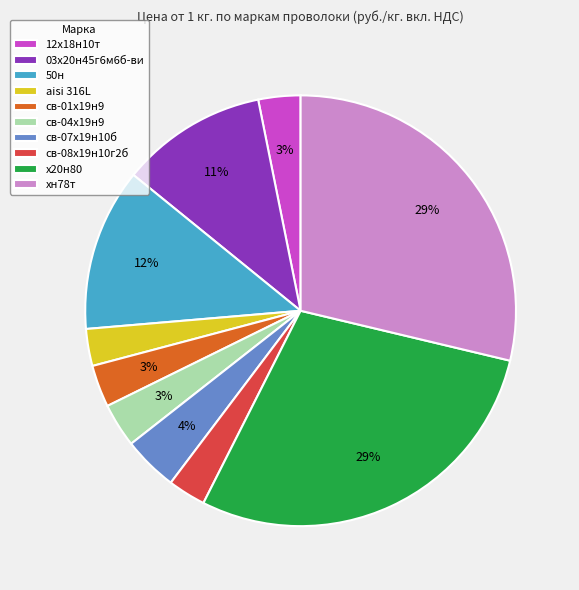

To the nearest percent, what percentage of the pie is х20н80?

29%